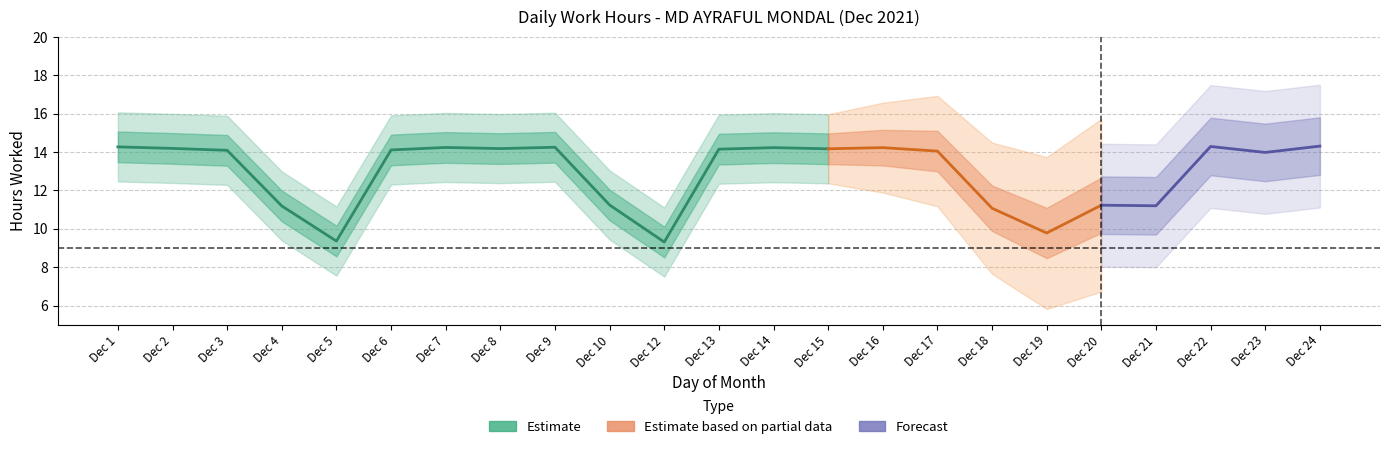

Reading left to right, what are all the values shown in this chart?

Low: 14.3	14.2	14.1	11.2	9.4	14.1	14.2	14.2	14.2	11.2	9.3	14.2	14.2	14.2	14.2	14.1	11.1	9.8	11.2	11.2	14.3	14.0	14.3
Break_Total: 0.0	0.0	0.0	0.0	0.0	0.0	0.0	0.0	0.0	0.0	0.0	0.0	0.0	0.0	0.0	0.0	0.0	0.0	0.0	0.0	0.0	0.0	0.0